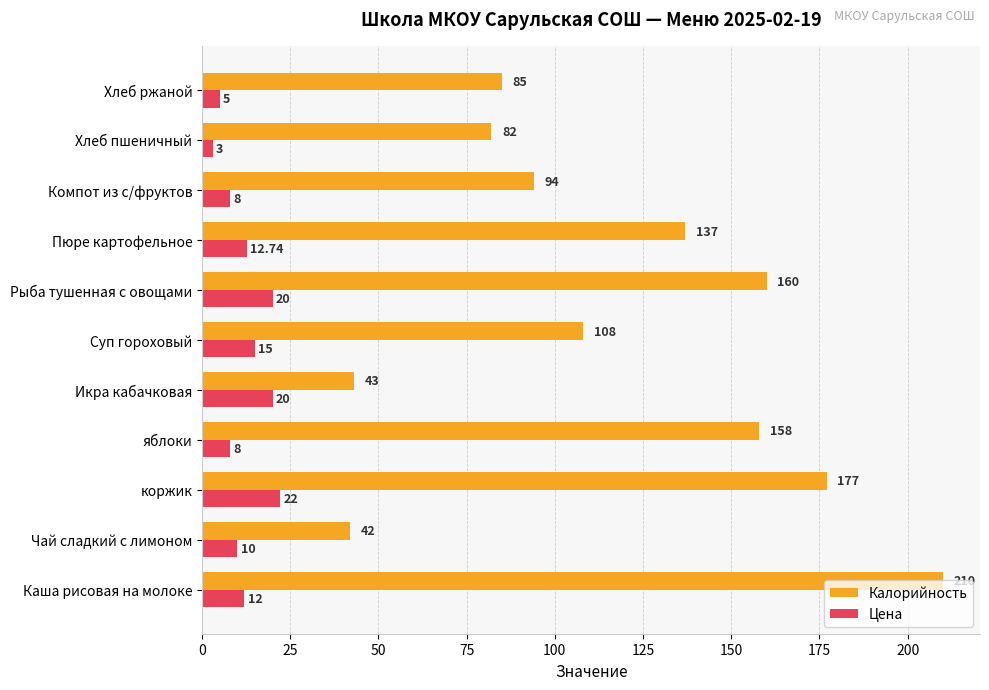

Which series has the largest total across all categories?

Калорийность